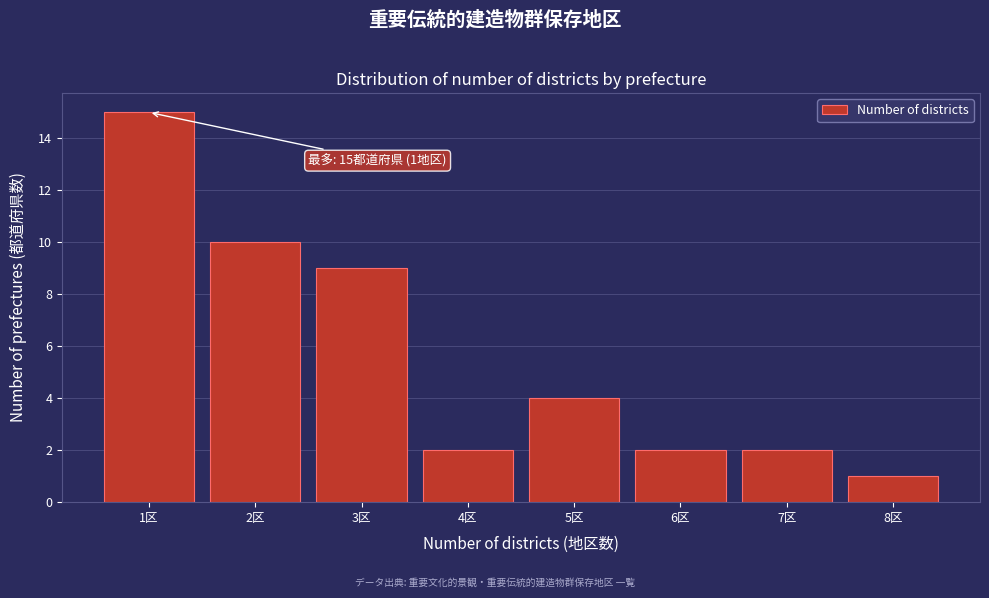

Reading left to right, what are all the values shown in this chart?

1区=15	2区=10	3区=9	4区=2	5区=4	6区=2	7区=2	8区=1